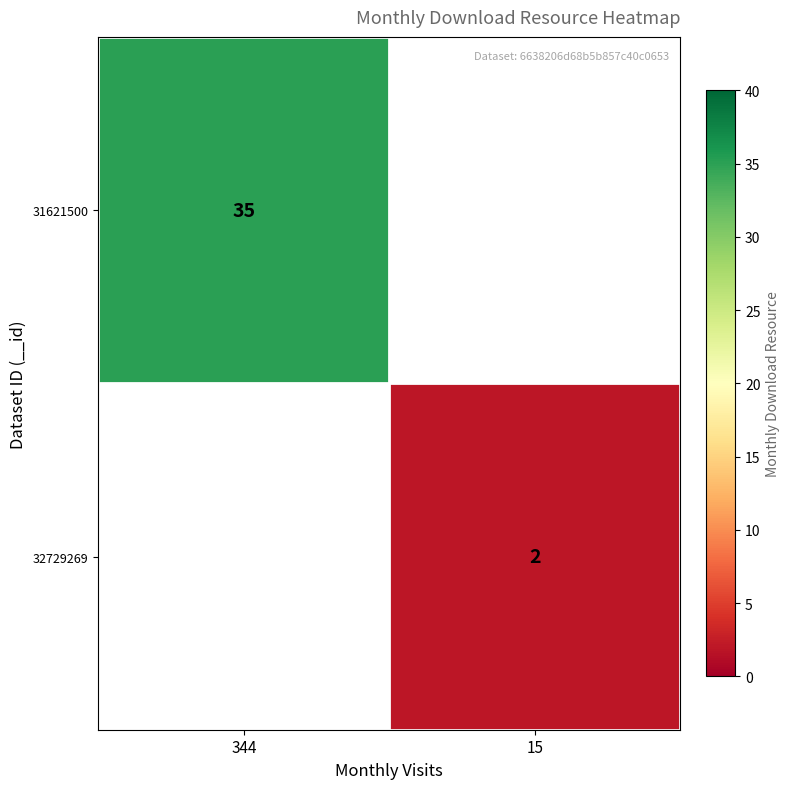

The 31621500 series shows 18 at 344. True or false?

False